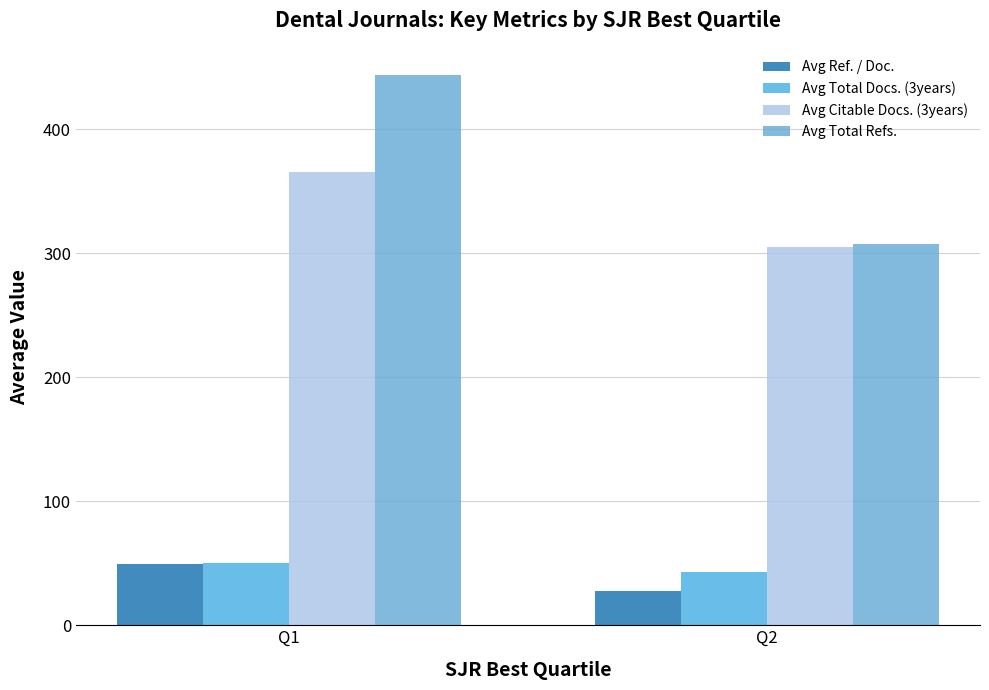

What are all the series names shown in the legend?

Avg Ref. / Doc., Avg Total Docs. (3years), Avg Citable Docs. (3years), Avg Total Refs.